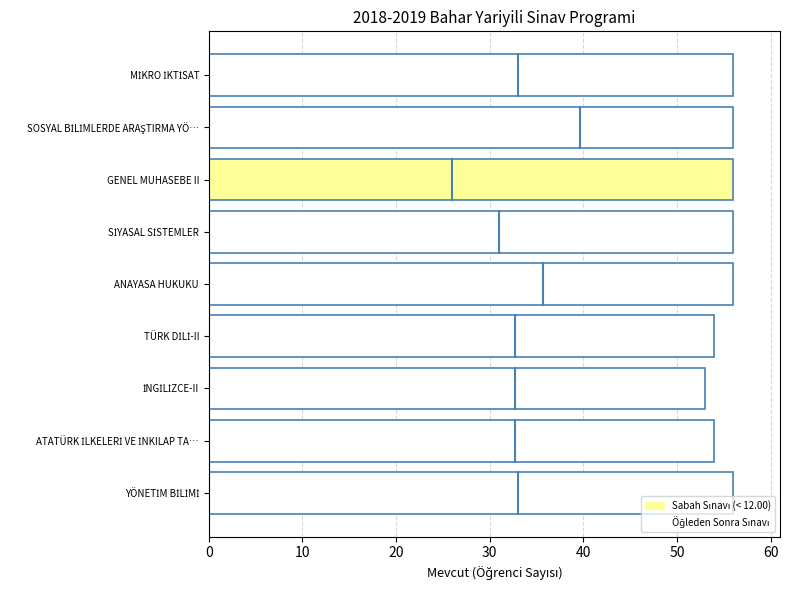

The chart shows a value of 56 at GENEL MUHASEBE II. True or false?

True